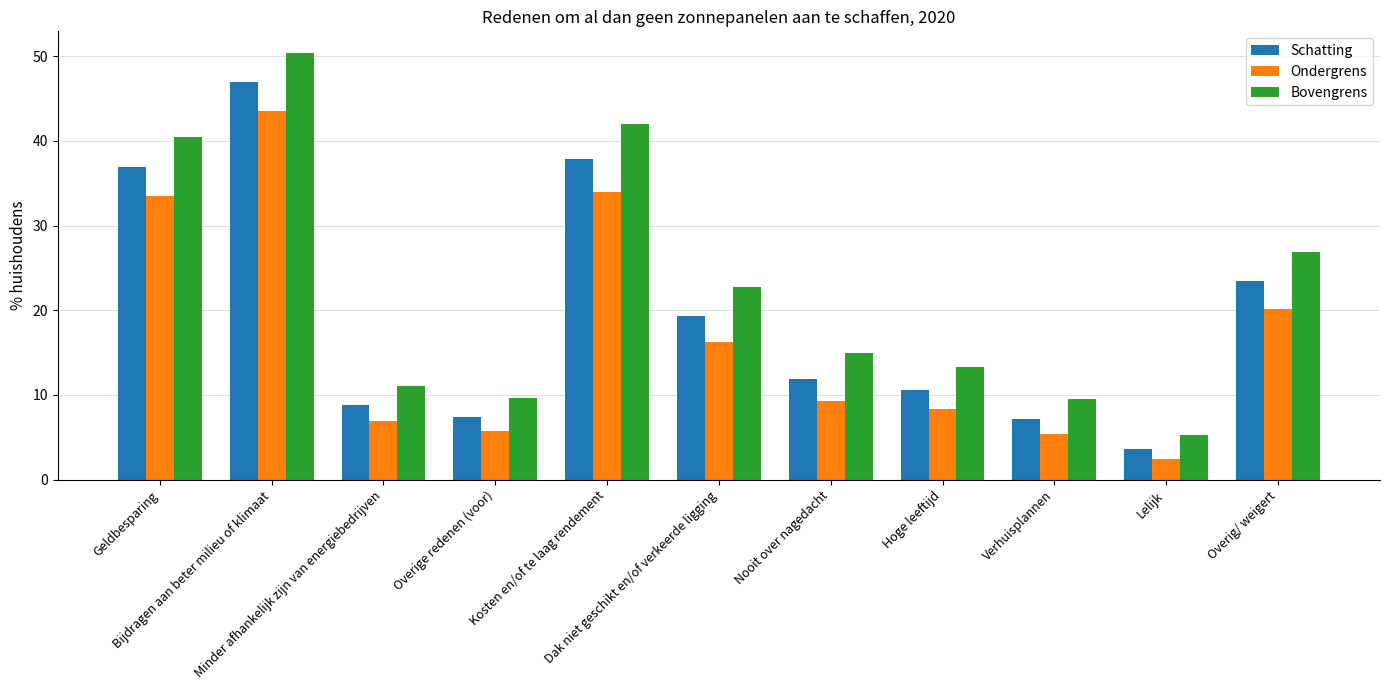

Rank the series by their maximum value, from highest to lowest.

Bovengrens, Schatting, Ondergrens